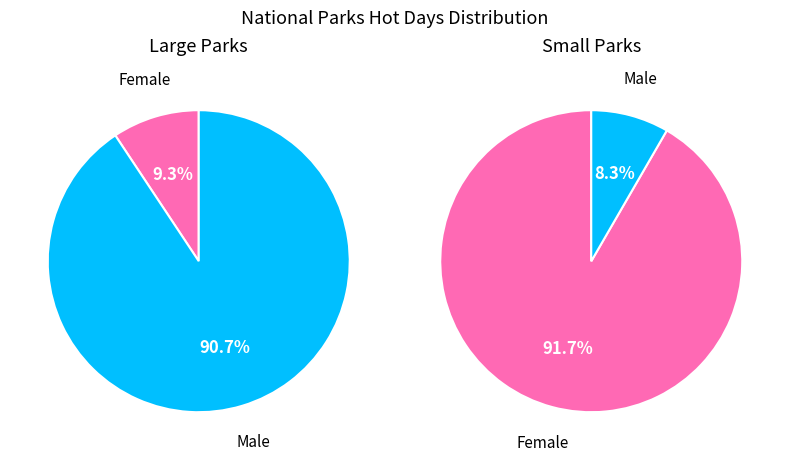

To the nearest percent, what portion does 2051 represent?

79%